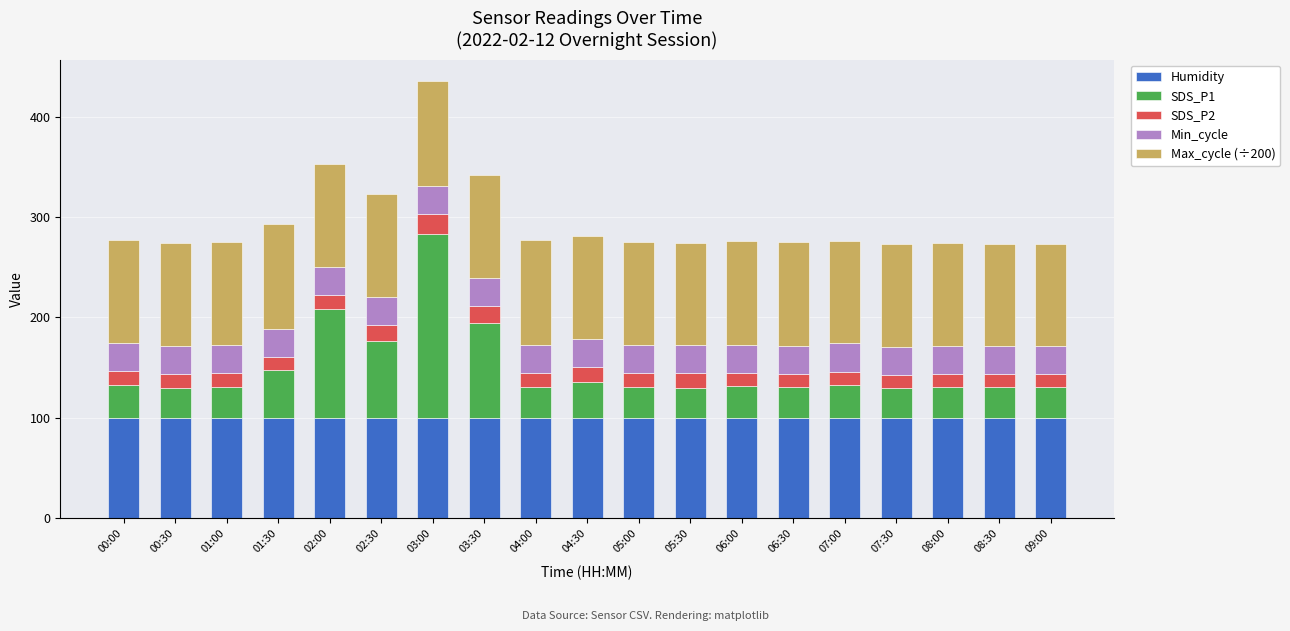

How many distinct data groups are displayed?

5